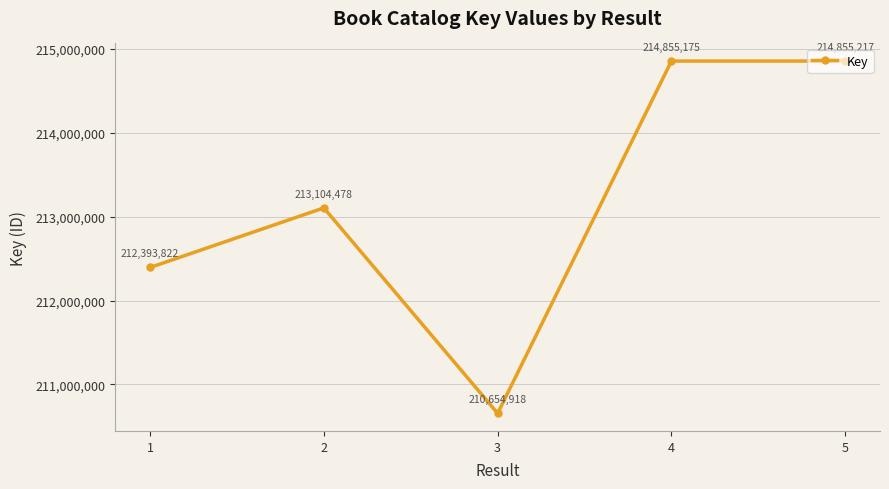

What is the sum of all values?

1065863610